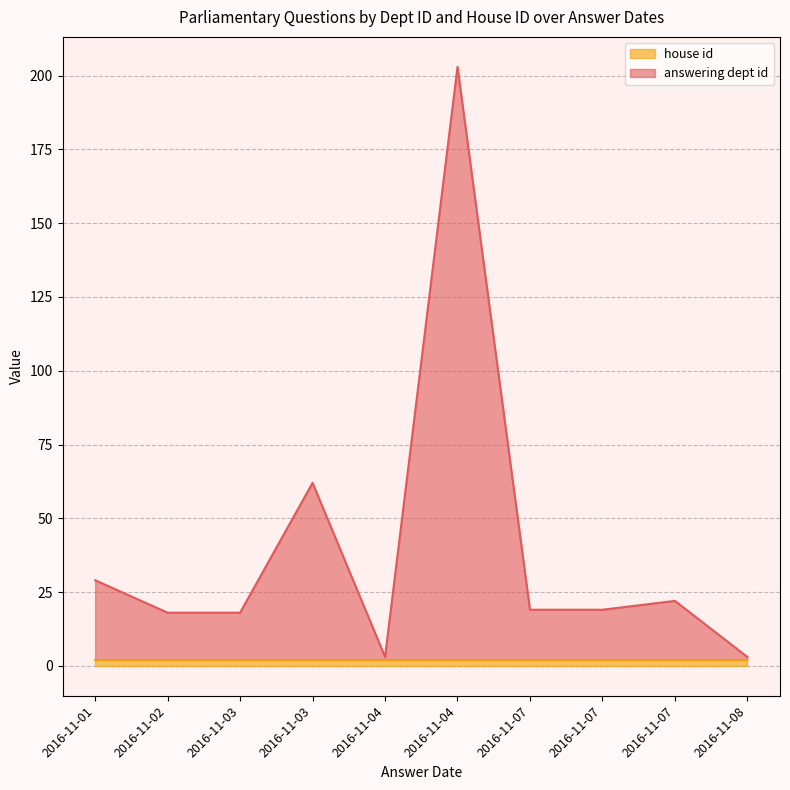

How many data points in answering dept id are less than 17?

4